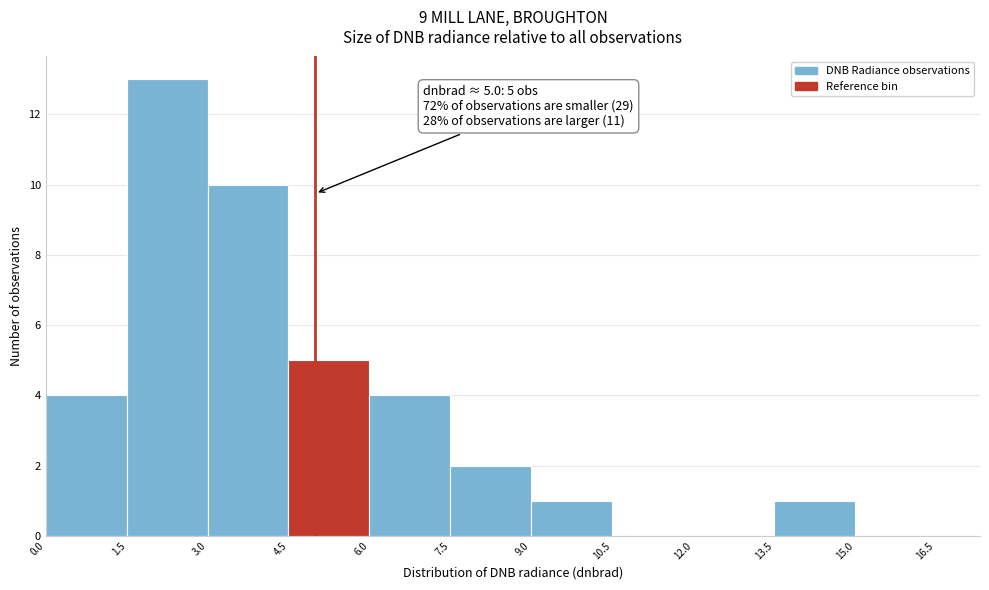

Which range on the x-axis has the tallest bar?

1.5 to 3.0